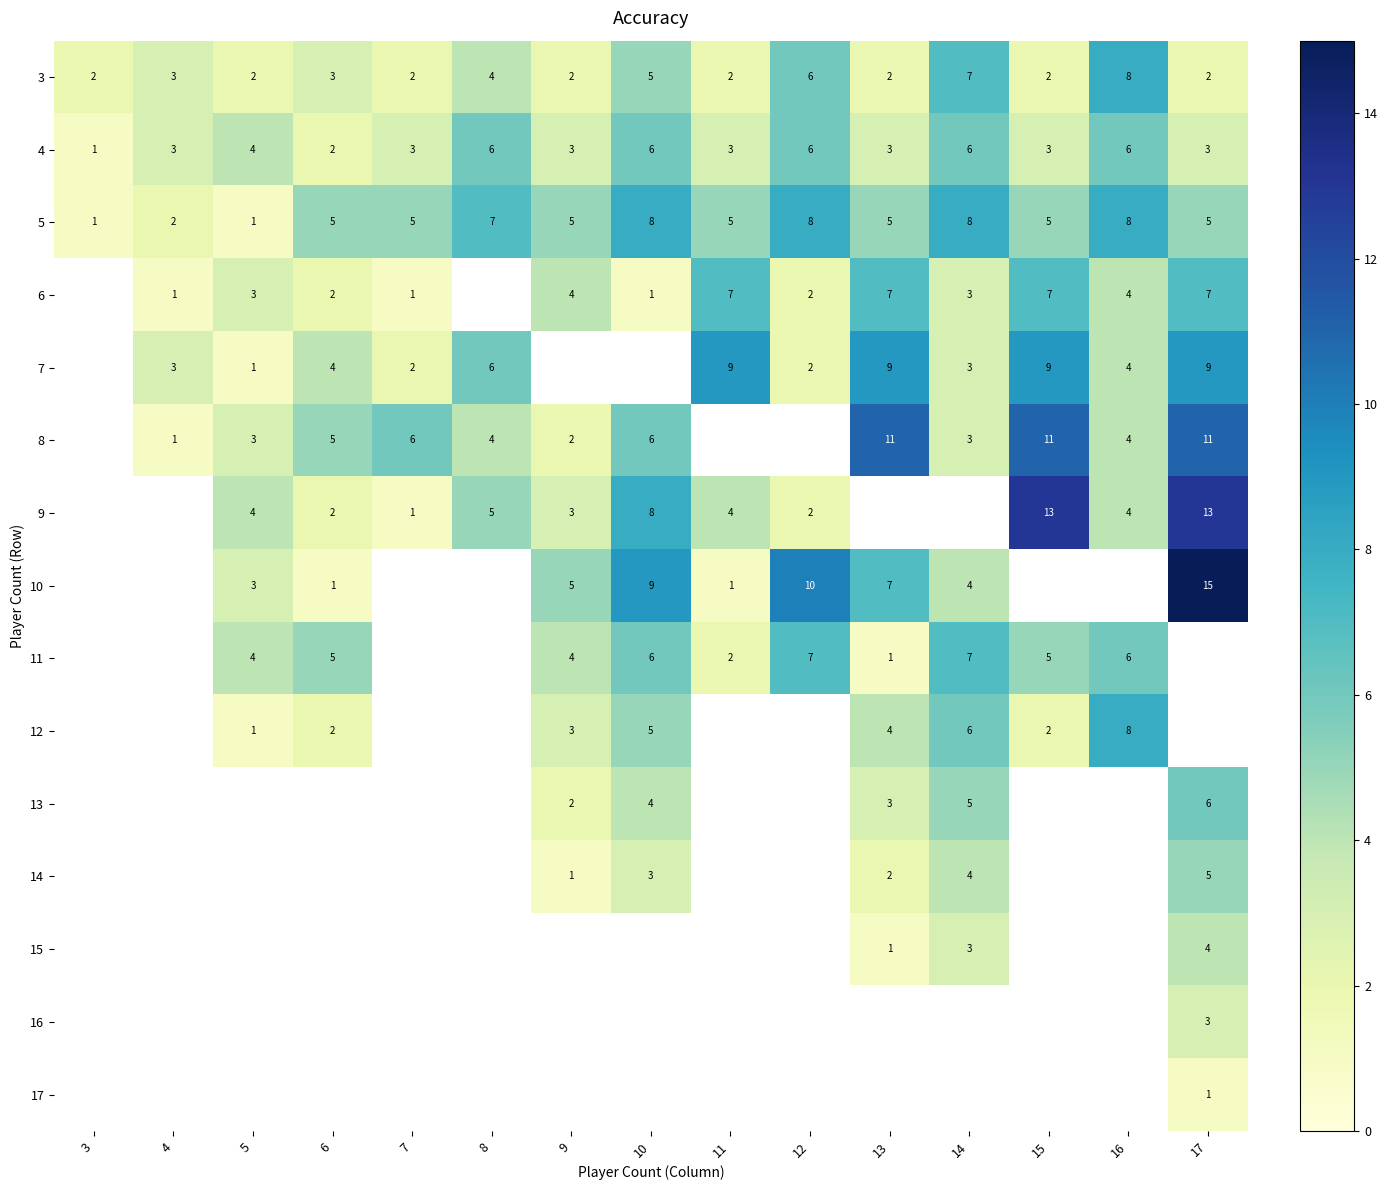

At how many categories does at least one series exceed 1?

15